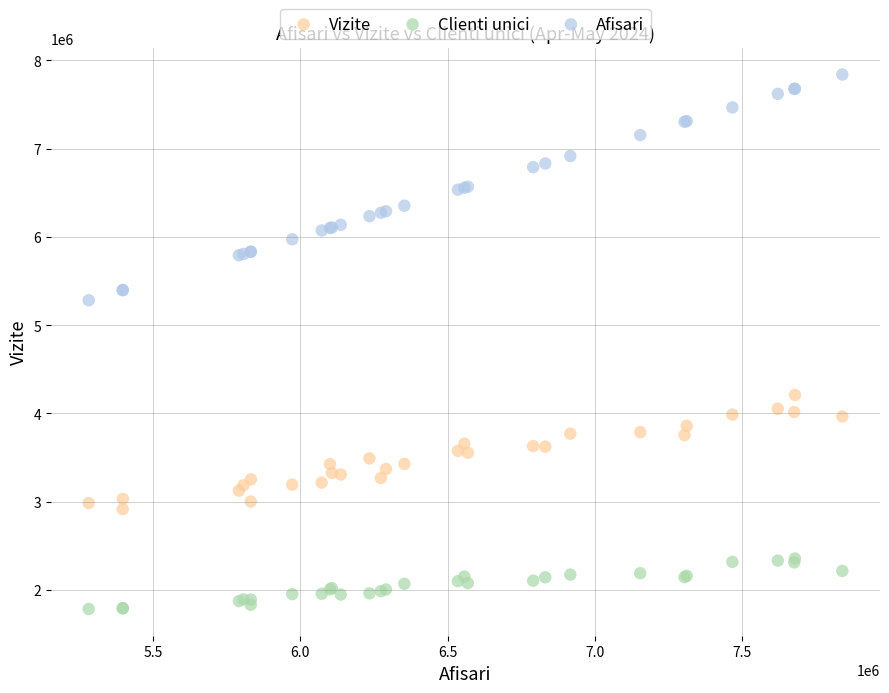

What are all the series names shown in the legend?

Vizite, Clienti unici, Afisari